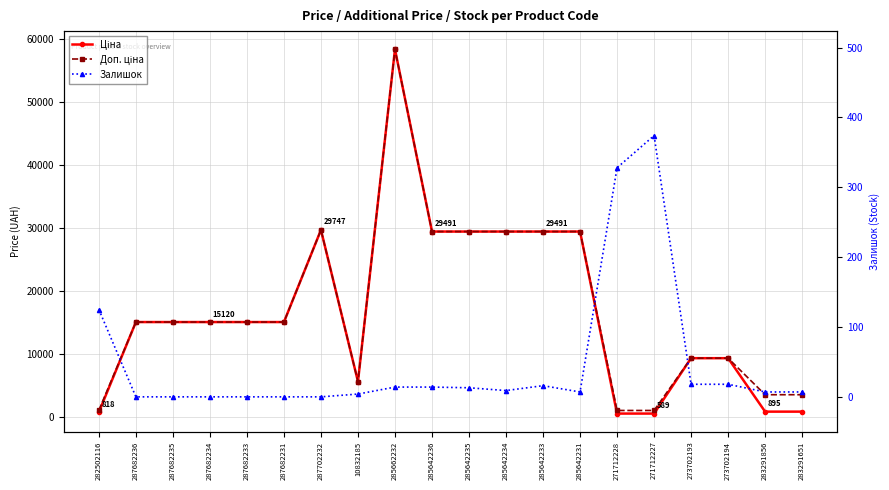

Where is the first local minimum for Доп. ціна?

10832185